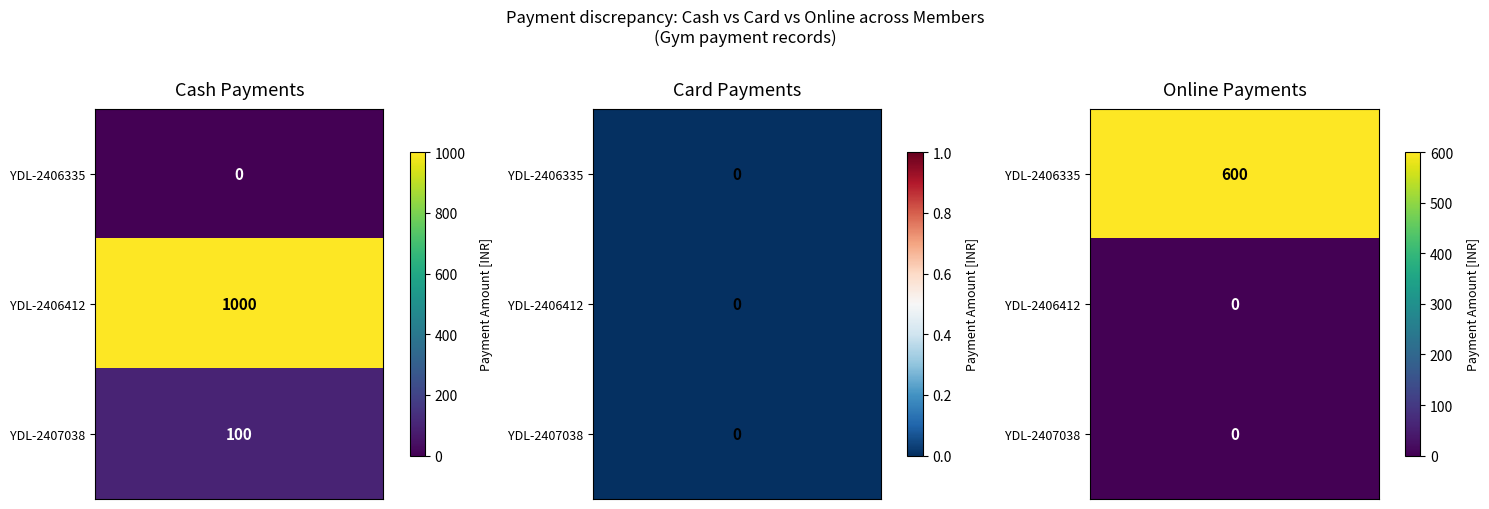

Between YDL-2406335 and YDL-2407038, which is larger?

YDL-2407038